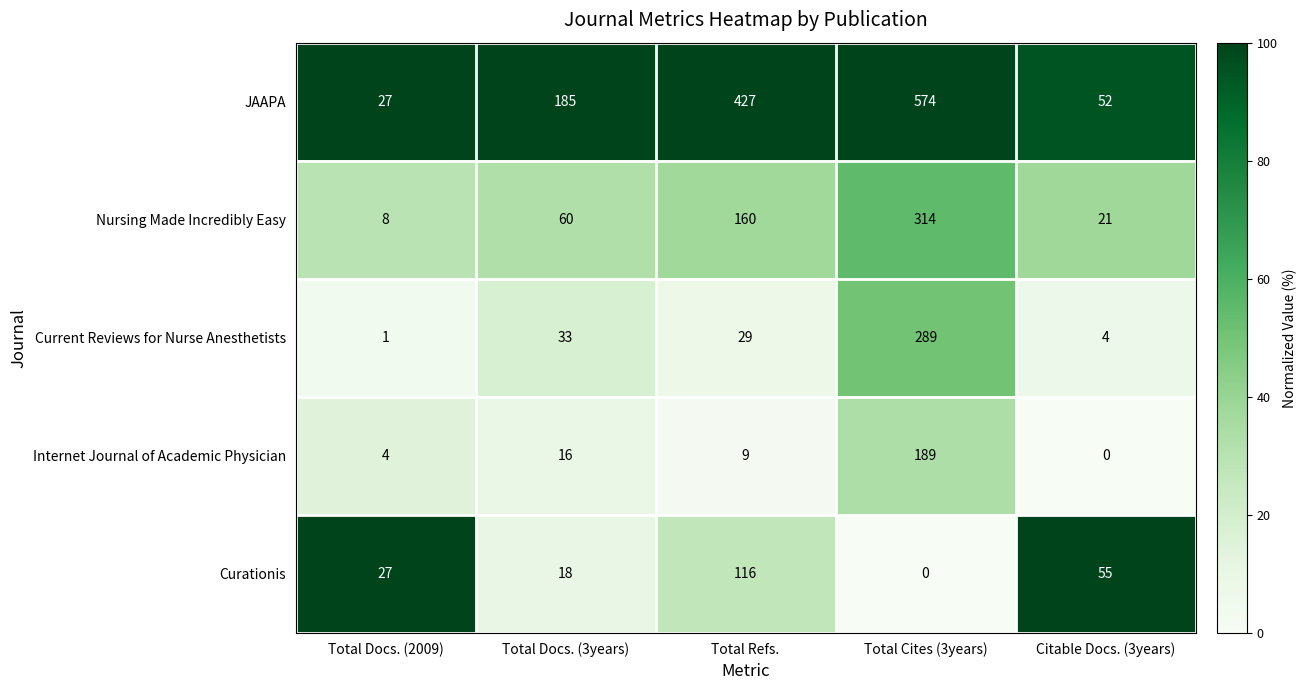

Which series has the largest range (max minus min)?

JAAPA